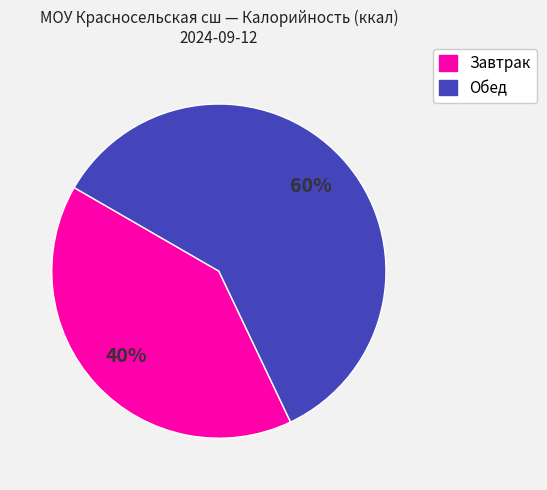

To the nearest percent, what is the average slice percentage?

50%